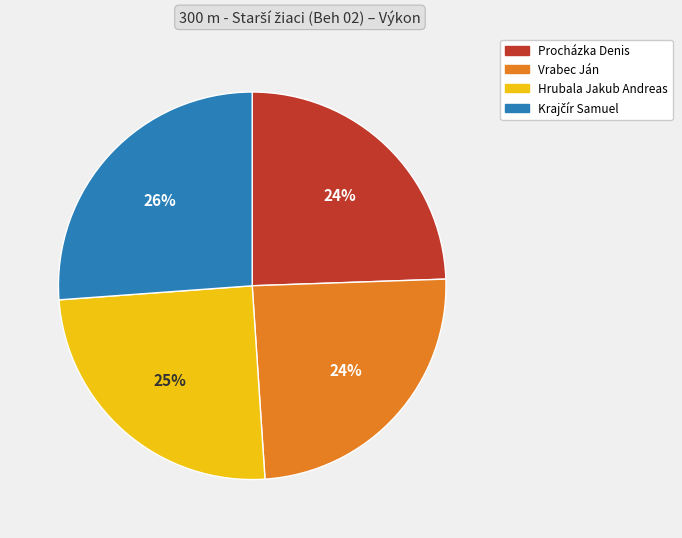

What percentage is the Vrabec Ján slice, to the nearest percent?

24%